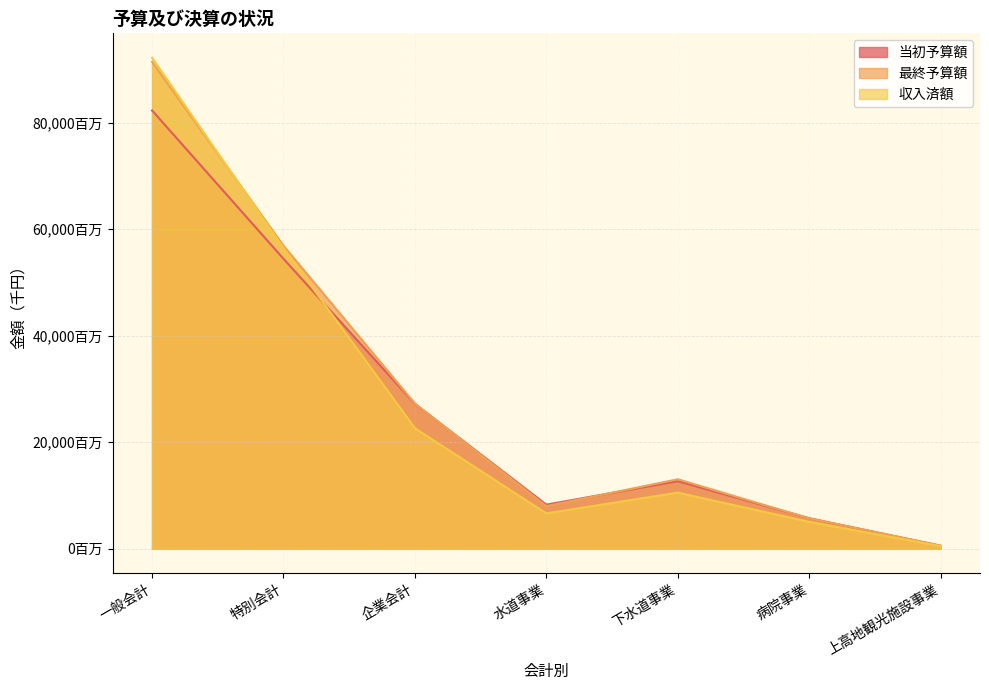

What is the maximum value shown in the chart?

92165086